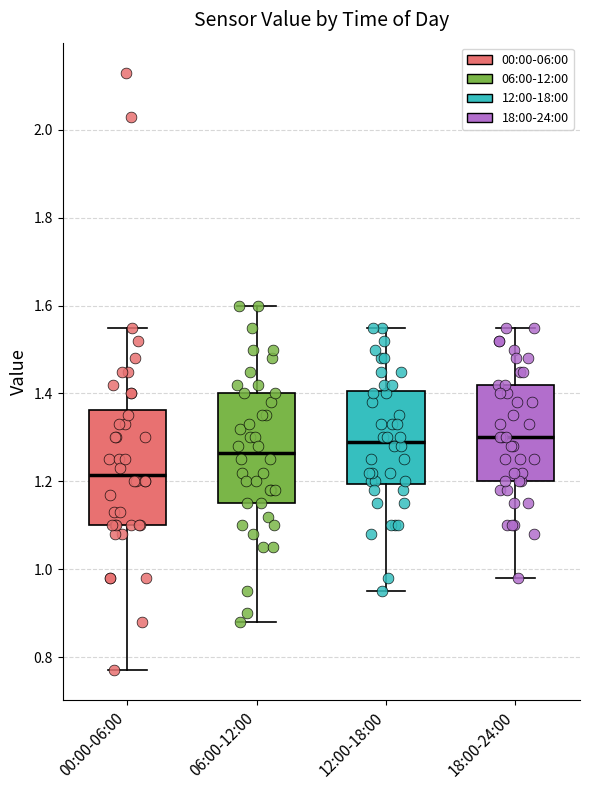

Reading left to right, transcribe this box plot: for each box, give where its median line is, the range the box spans, and where its two whiskers end, as read against the y-axis. The values are not printed on the chart, so give them approximately, as read against the axis.

00:00-06:00: median 1.22, box 1.10 to 1.36, whiskers 0.78 to 1.56
06:00-12:00: median 1.26, box 1.16 to 1.40, whiskers 0.88 to 1.60
12:00-18:00: median 1.30, box 1.20 to 1.40, whiskers 0.96 to 1.56
18:00-24:00: median 1.30, box 1.20 to 1.42, whiskers 0.98 to 1.56